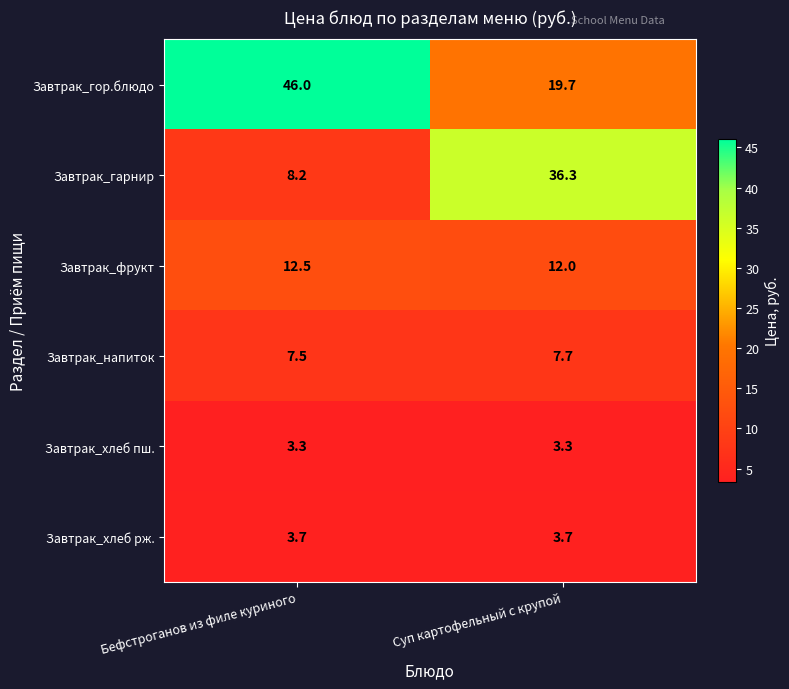

Reading right to left, what are all the values shown in this chart?

Завтрак_гор.блюдо: Суп картофельный с крупой=19.7	Бефстроганов из филе куриного=46.0
Завтрак_гарнир: Суп картофельный с крупой=36.3	Бефстроганов из филе куриного=8.2
Завтрак_фрукт: Суп картофельный с крупой=12.0	Бефстроганов из филе куриного=12.5
Завтрак_напиток: Суп картофельный с крупой=7.7	Бефстроганов из филе куриного=7.5
Завтрак_хлеб пш.: Суп картофельный с крупой=3.3	Бефстроганов из филе куриного=3.3
Завтрак_хлеб рж.: Суп картофельный с крупой=3.7	Бефстроганов из филе куриного=3.7